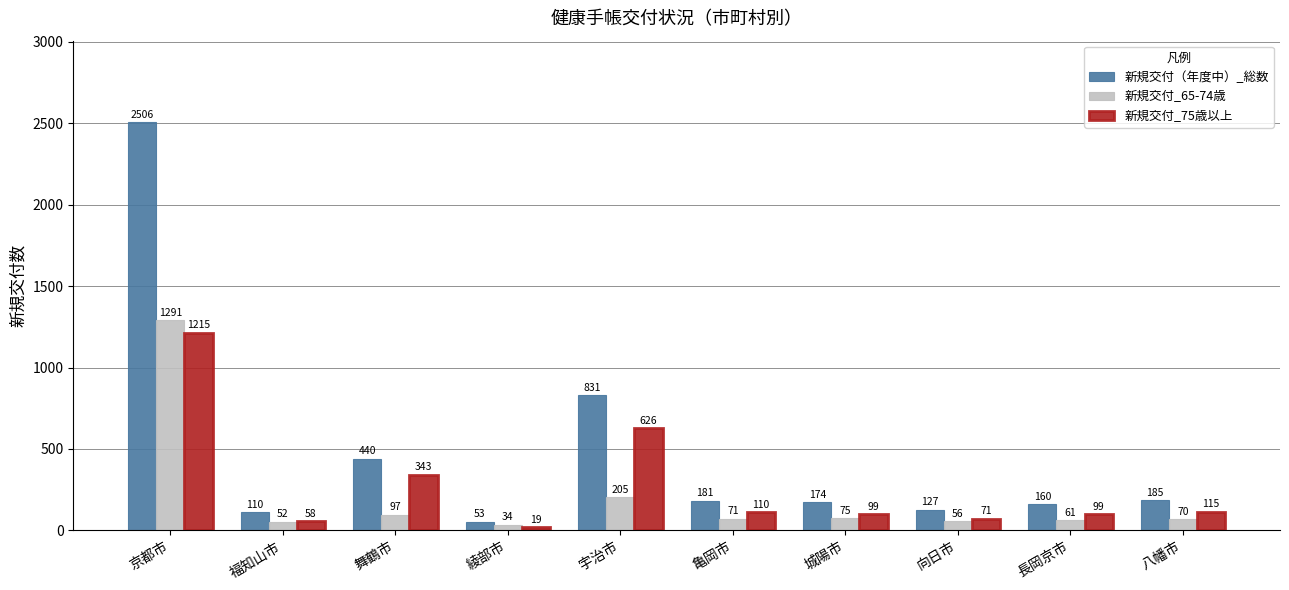

The 新規交付（年度中）_総数 series shows 1161 at 宇治市. True or false?

False